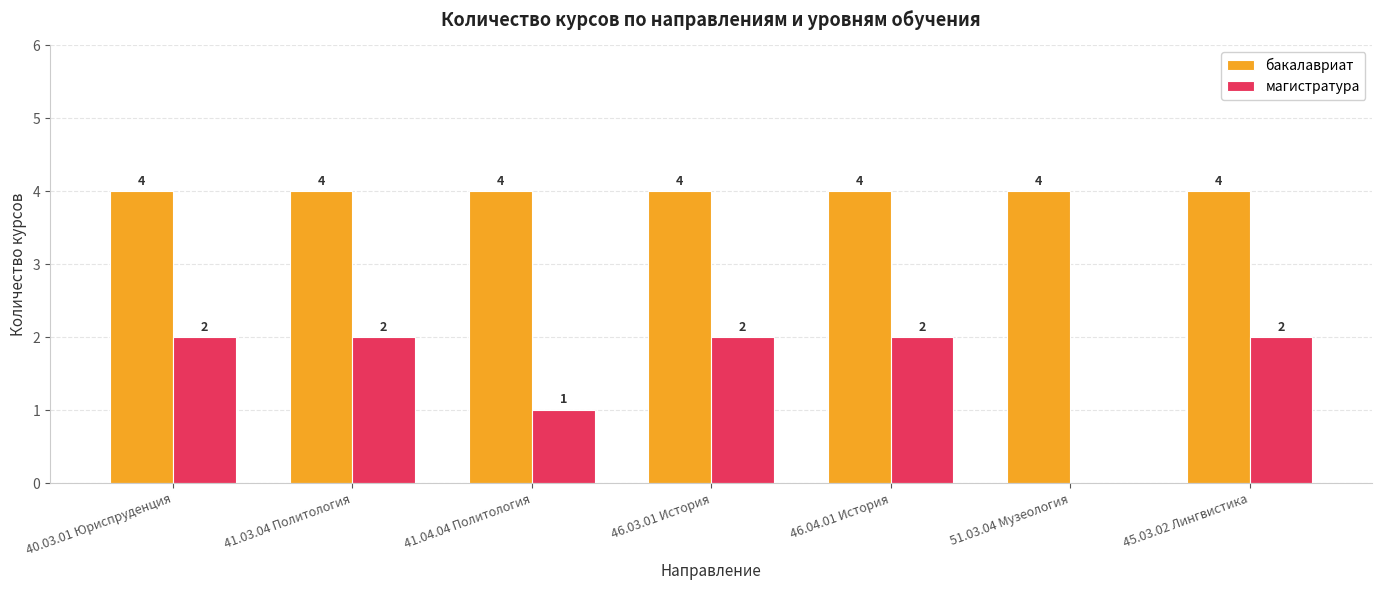

Reading right to left, list all the values displayed in this chart.

бакалавриат: 45.03.02 Лингвистика=4	51.03.04 Музеология=4	46.04.01 История=4	46.03.01 История=4	41.04.04 Политология=4	41.03.04 Политология=4	40.03.01 Юриспруденция=4
магистратура: 45.03.02 Лингвистика=2	51.03.04 Музеология=0	46.04.01 История=2	46.03.01 История=2	41.04.04 Политология=1	41.03.04 Политология=2	40.03.01 Юриспруденция=2